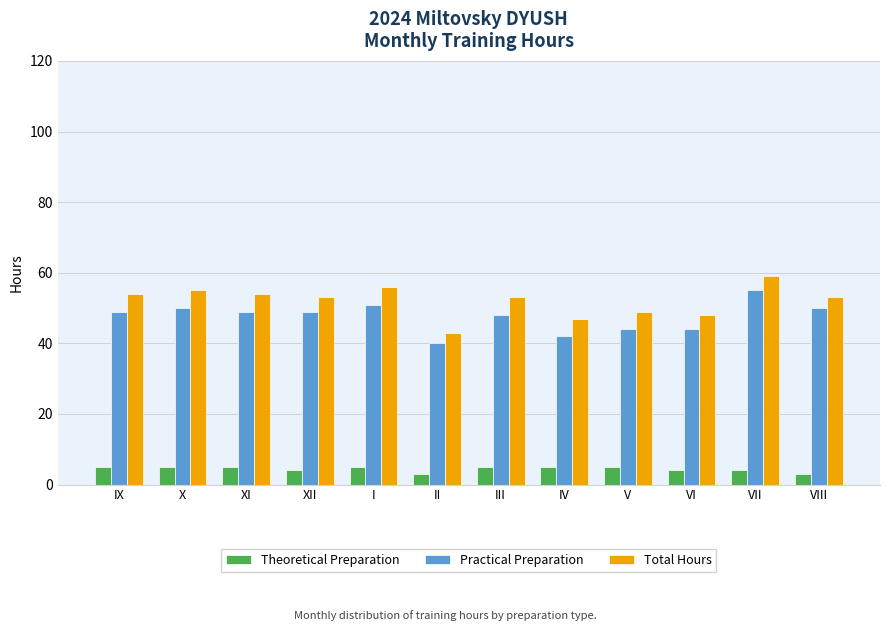

What is the total value across all series at XI?

108